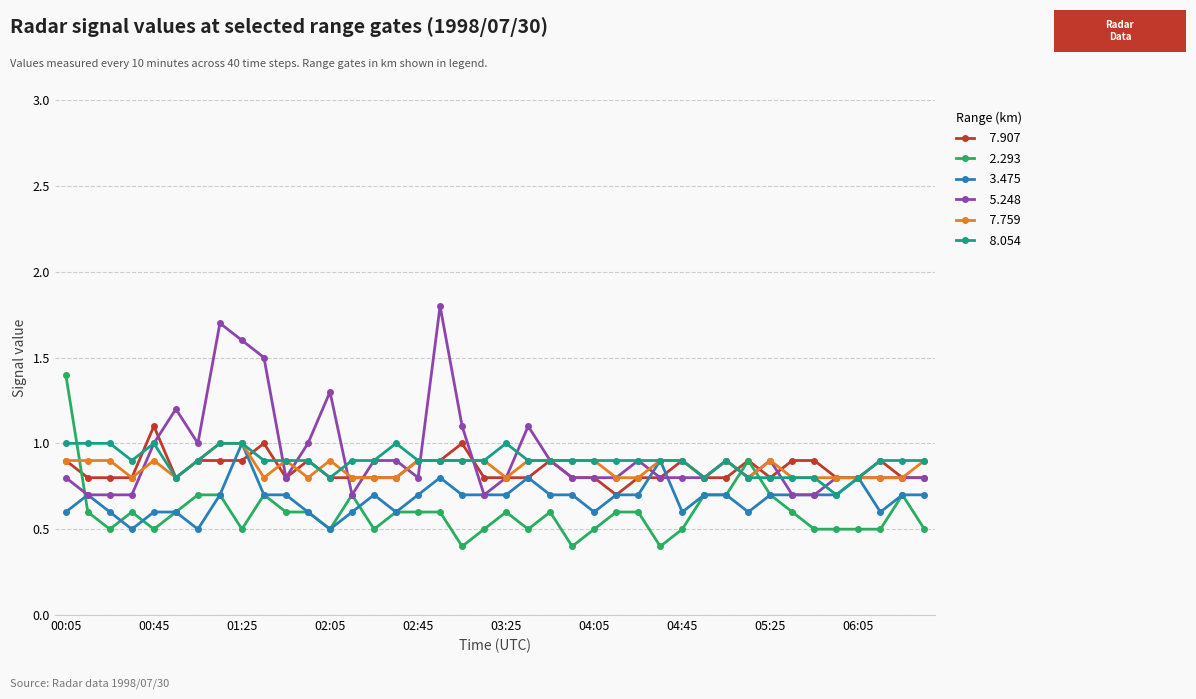

What is the smallest value displayed?

0.4